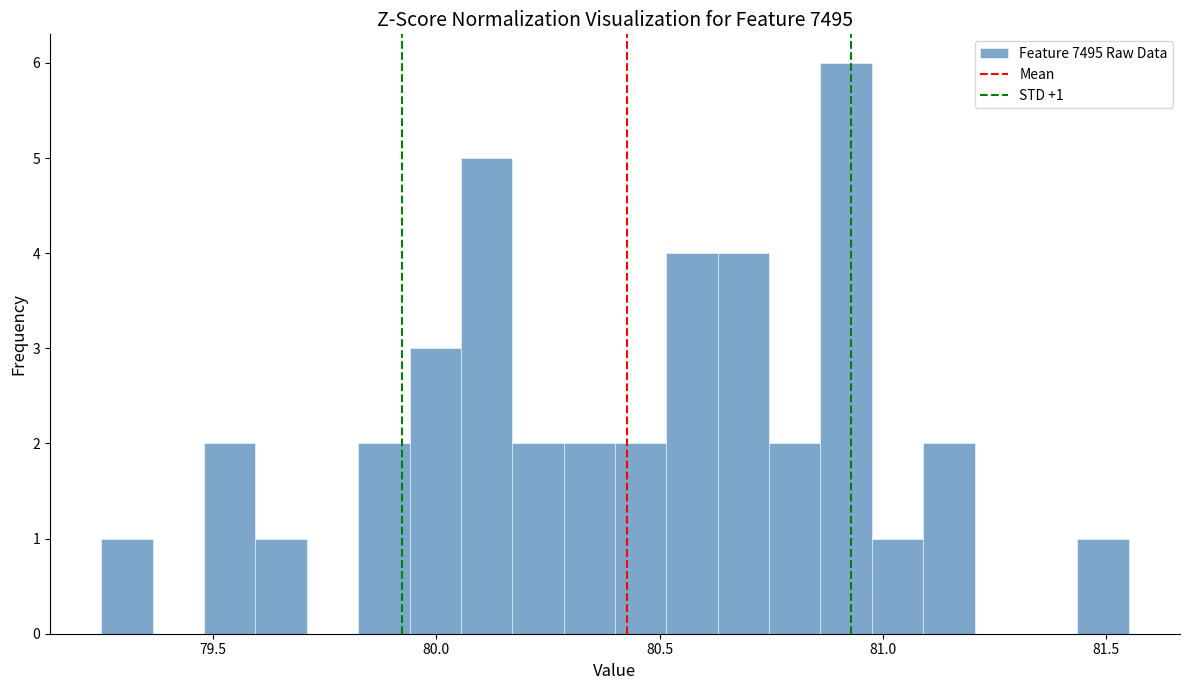

Around what value on the x-axis is the tallest bar? Give the approximate position of its centre, as read against the axis.

80.90